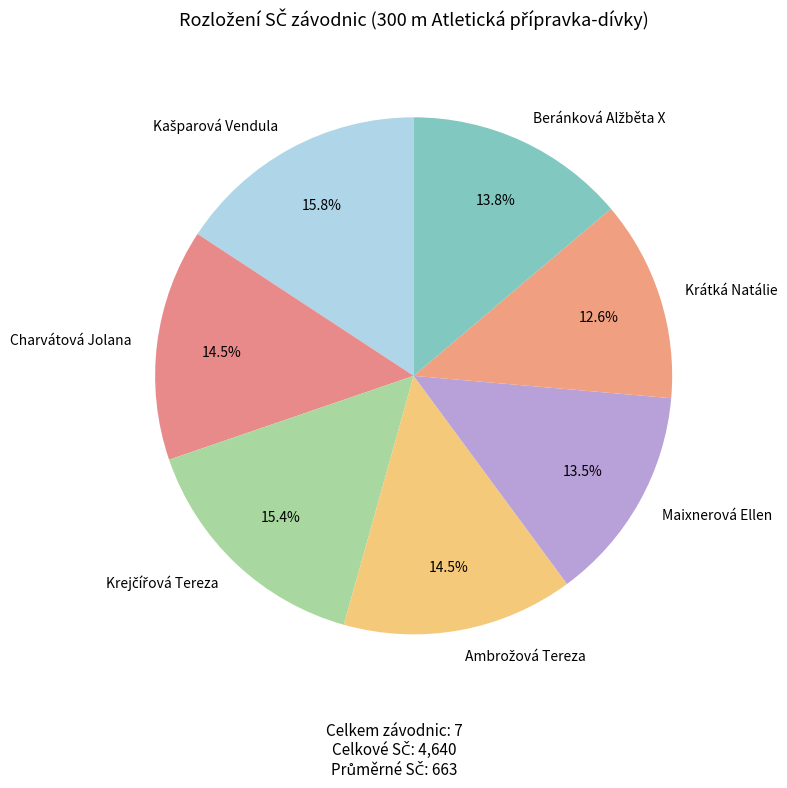

Does any single category account for the majority?

No